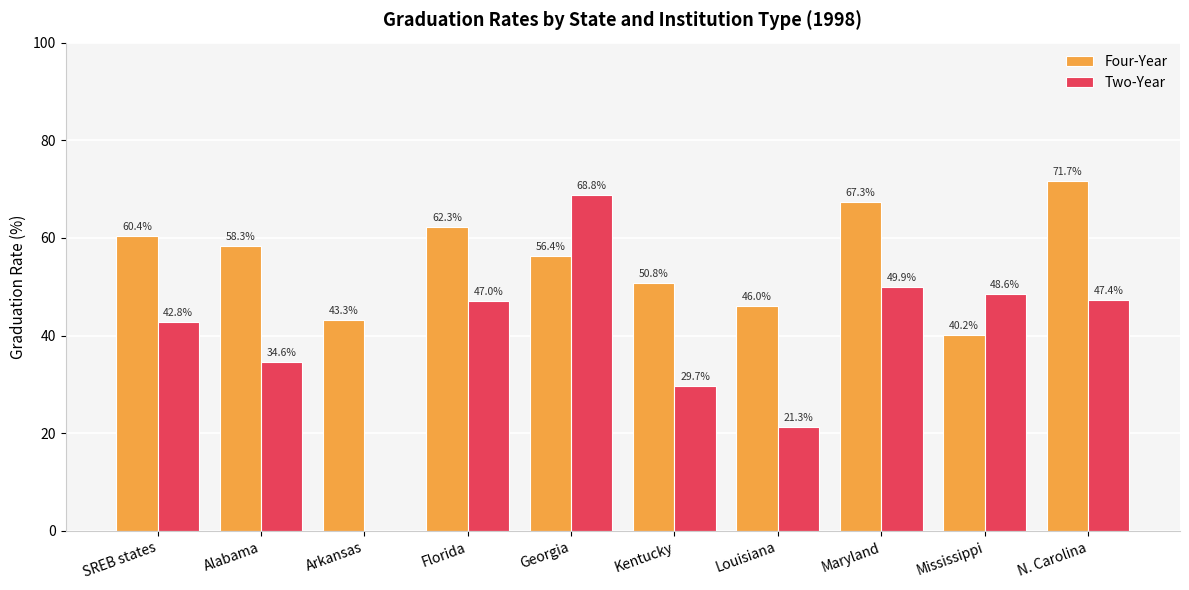

True or false: Two-Year has a value of 37.5 at Louisiana.

False